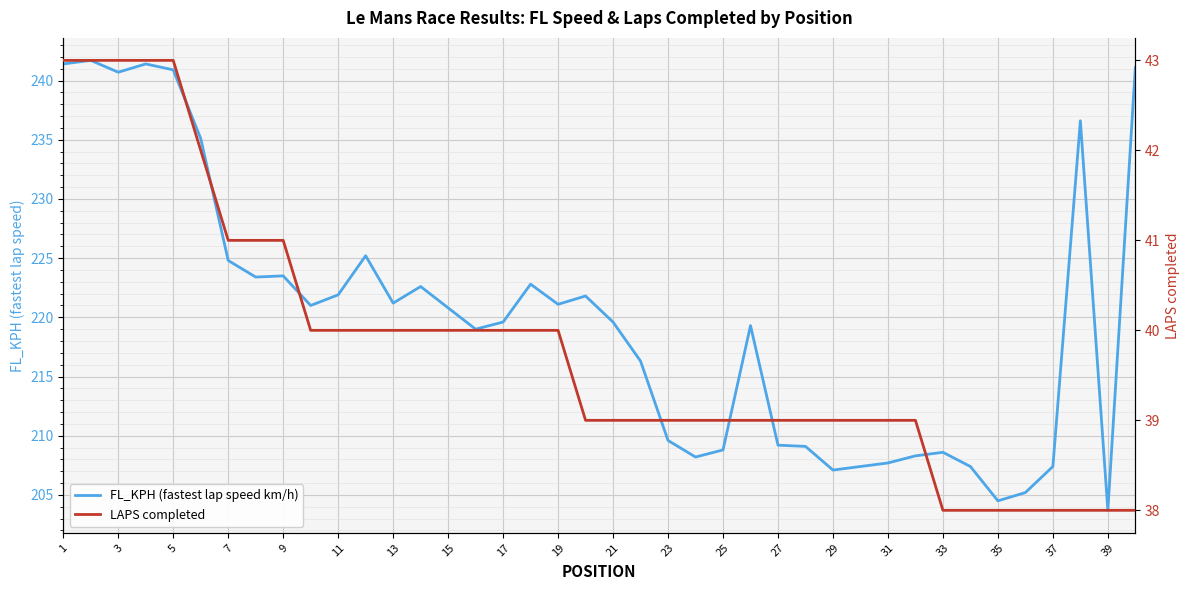

Reading right to left, list all the values displayed in this chart.

FL_KPH (fastest lap speed km/h): 241.1	203.7	236.6	207.4	205.2	204.5	207.4	208.6	208.3	207.7	207.4	207.1	209.1	209.2	219.3	208.8	208.2	209.6	216.3	219.6	221.8	221.1	222.8	219.6	219.0	220.8	222.6	221.2	225.2	221.9	221.0	223.5	223.4	224.8	235.1	240.9	241.4	240.7	241.7	241.4
LAPS completed: 38.0	38.0	38.0	38.0	38.0	38.0	38.0	38.0	39.0	39.0	39.0	39.0	39.0	39.0	39.0	39.0	39.0	39.0	39.0	39.0	39.0	40.0	40.0	40.0	40.0	40.0	40.0	40.0	40.0	40.0	40.0	41.0	41.0	41.0	42.0	43.0	43.0	43.0	43.0	43.0